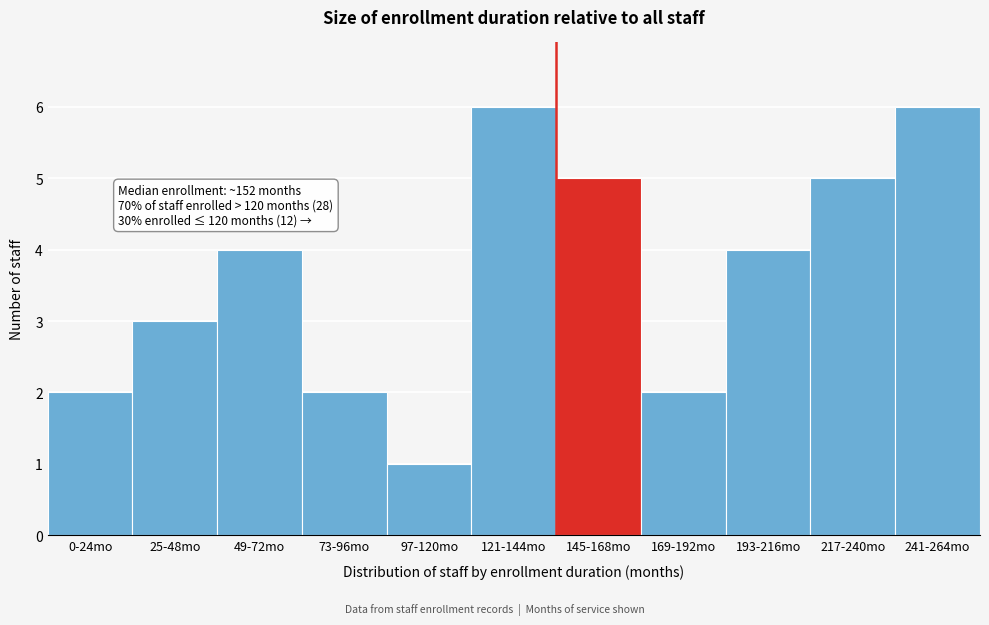

Reading left to right, extract all data points from this chart.

2	3	4	2	1	6	5	2	4	5	6